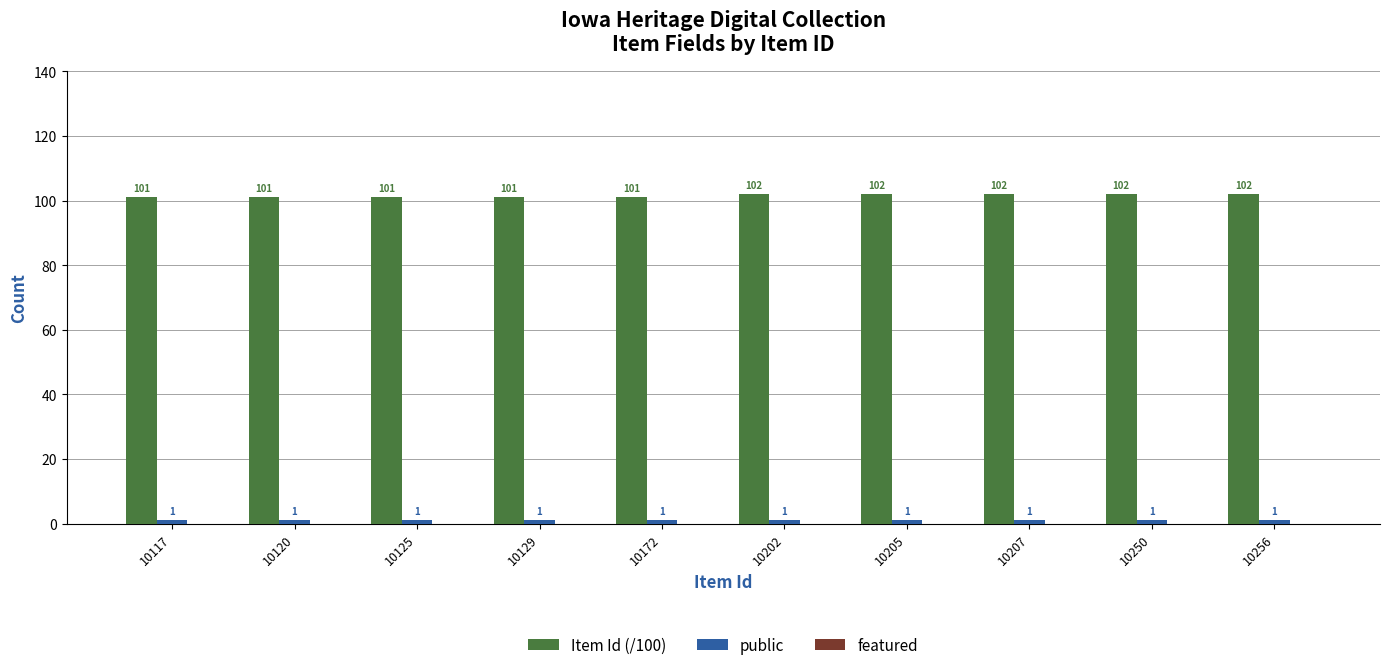

What is the maximum value for Item Id (/100)?

102